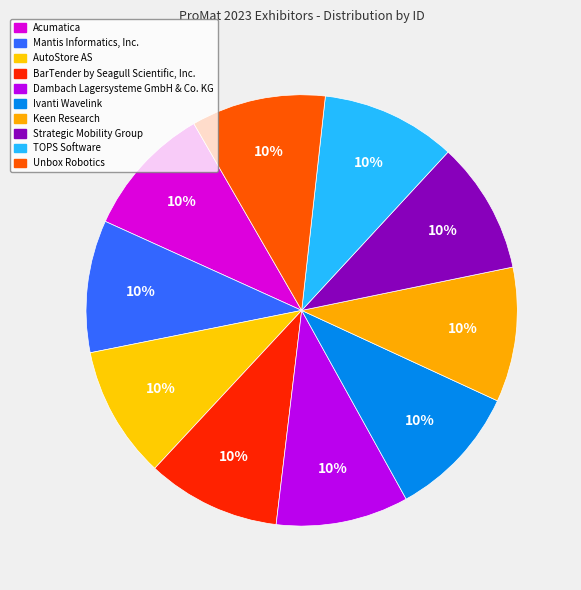

To the nearest percent, what is the average slice percentage?

10%